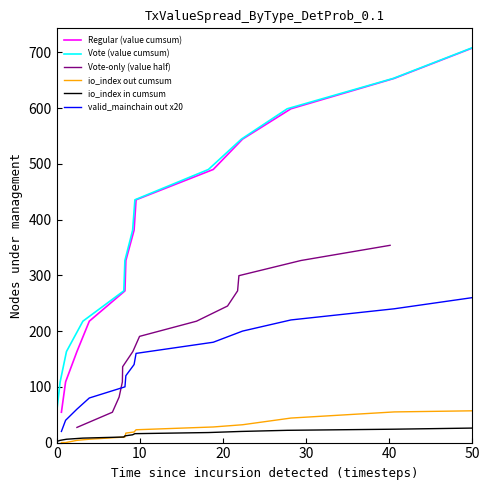

True or false: valid_mainchain out x20 and Regular (value cumsum) intersect in this chart.

False